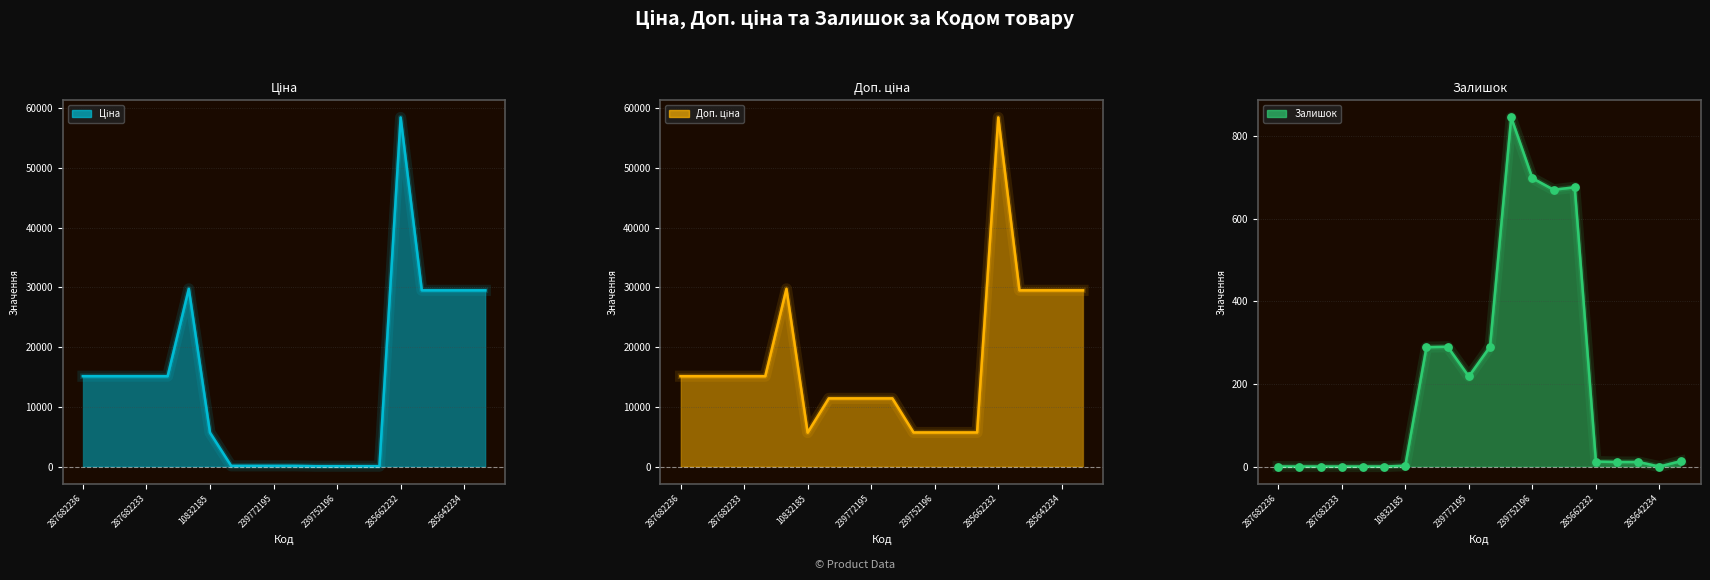

Which series contains the highest Y value?

Ціна